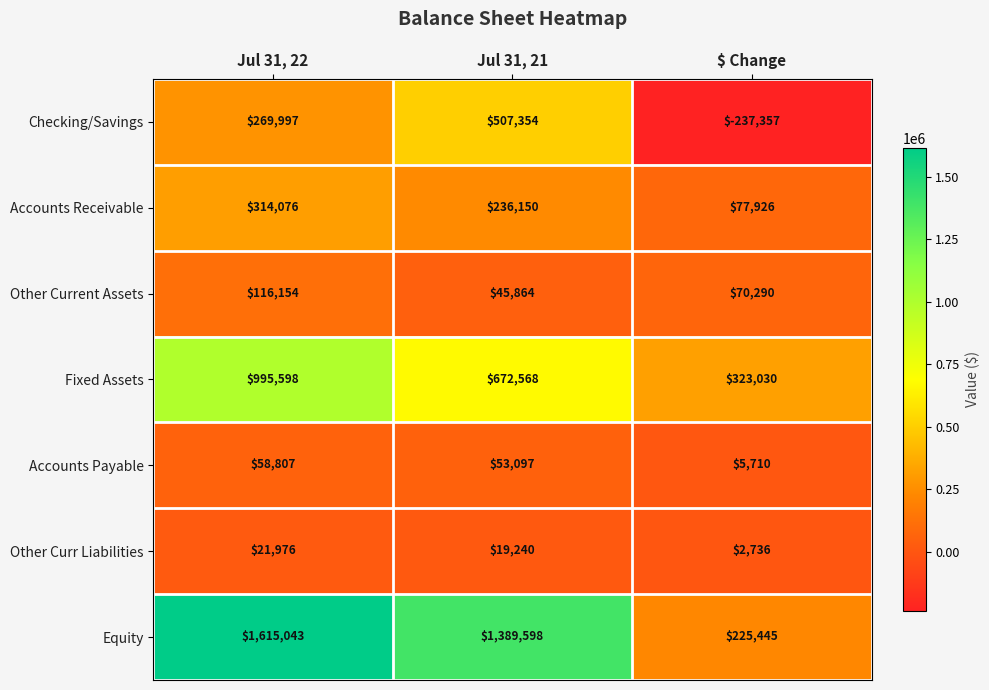

Reading left to right, what are all the values shown in this chart?

Checking/Savings: 269997	507354	-237357
Accounts Receivable: 314076	236150	77926
Other Current Assets: 116154	45864	70290
Fixed Assets: 995598	672568	323030
Accounts Payable: 58807	53097	5710
Other Curr Liabilities: 21976	19240	2736
Equity: 1615043	1389598	225445